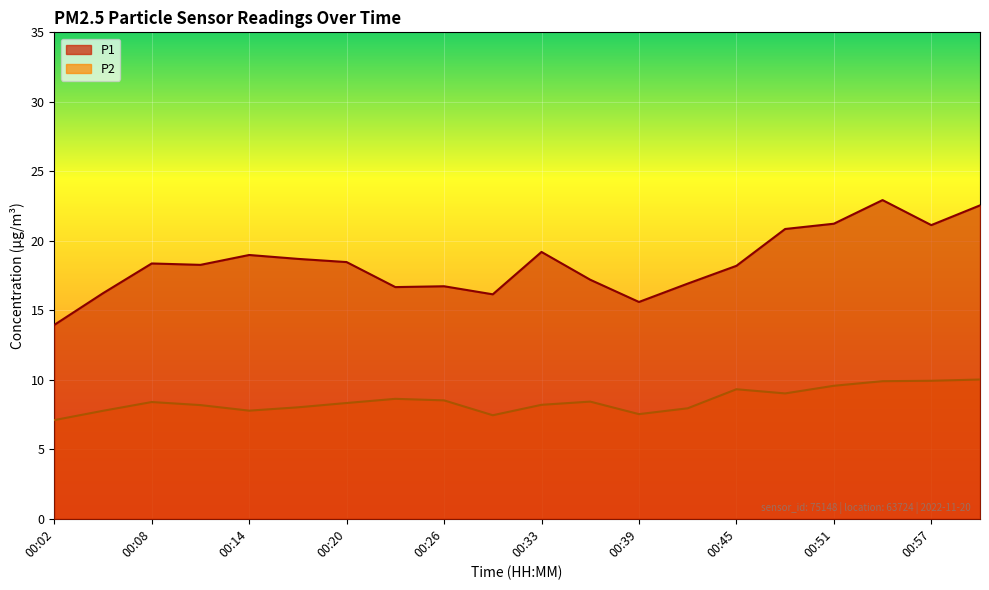

What are all the series names shown in the legend?

P1, P2